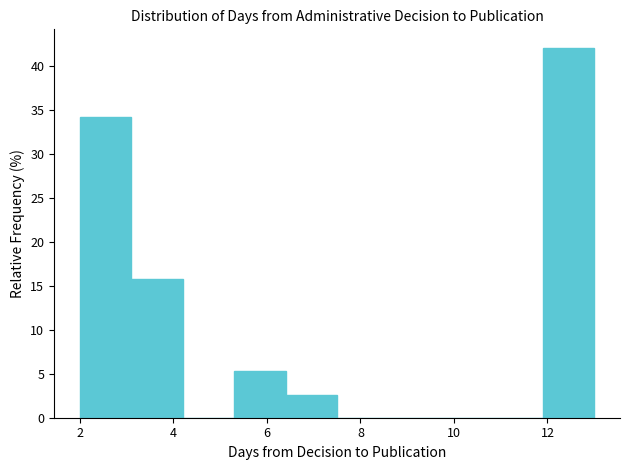

Which range on the x-axis has the tallest bar?

11.9 to 13.0